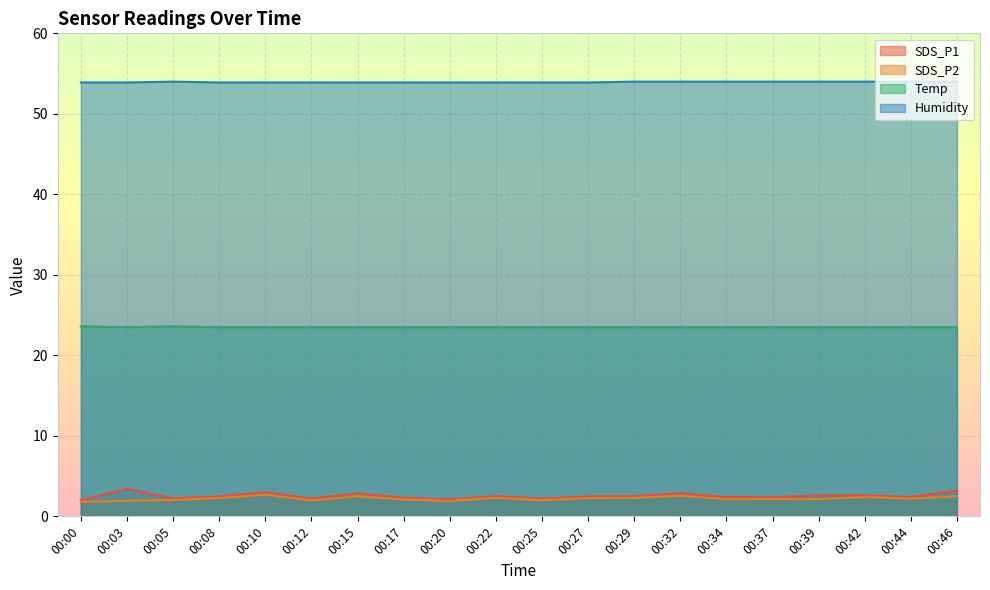

How many lines are shown in the chart?

4